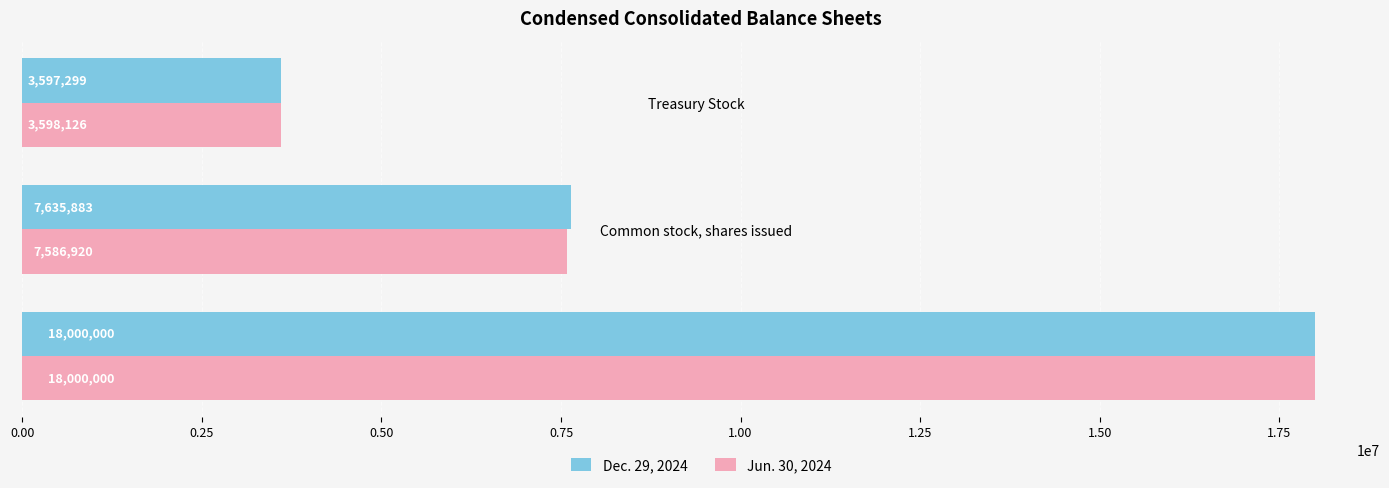

The value of Jun. 30, 2024 at Common stock, shares authorized is 12598337. True or false?

False